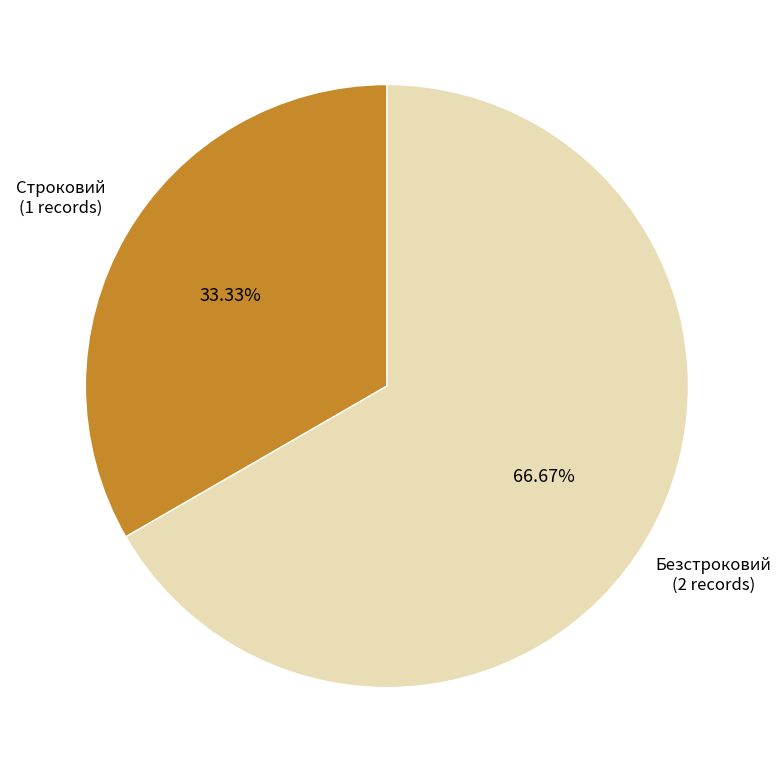

How many segments does this pie chart have?

2